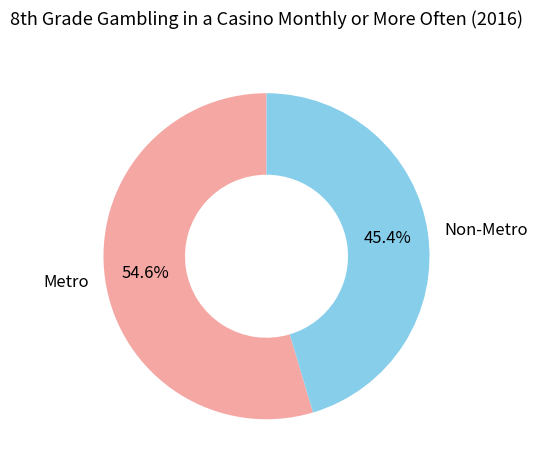

Does any single category account for the majority?

Yes